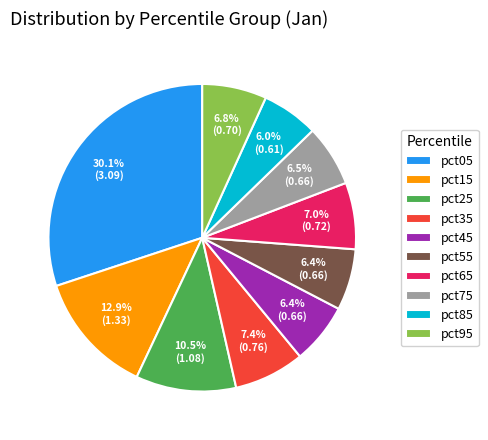

Is there any slice that represents more than half of the pie?

No